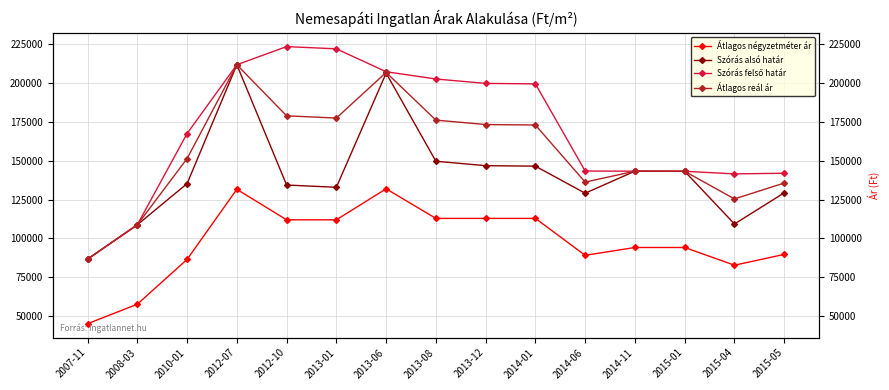

List the labels in order of Átlagos négyzetméter ár value, smallest first.

2007-11, 2008-03, 2015-04, 2010-01, 2014-06, 2015-05, 2014-11, 2015-01, 2012-10, 2013-01, 2013-08, 2013-12, 2014-01, 2012-07, 2013-06